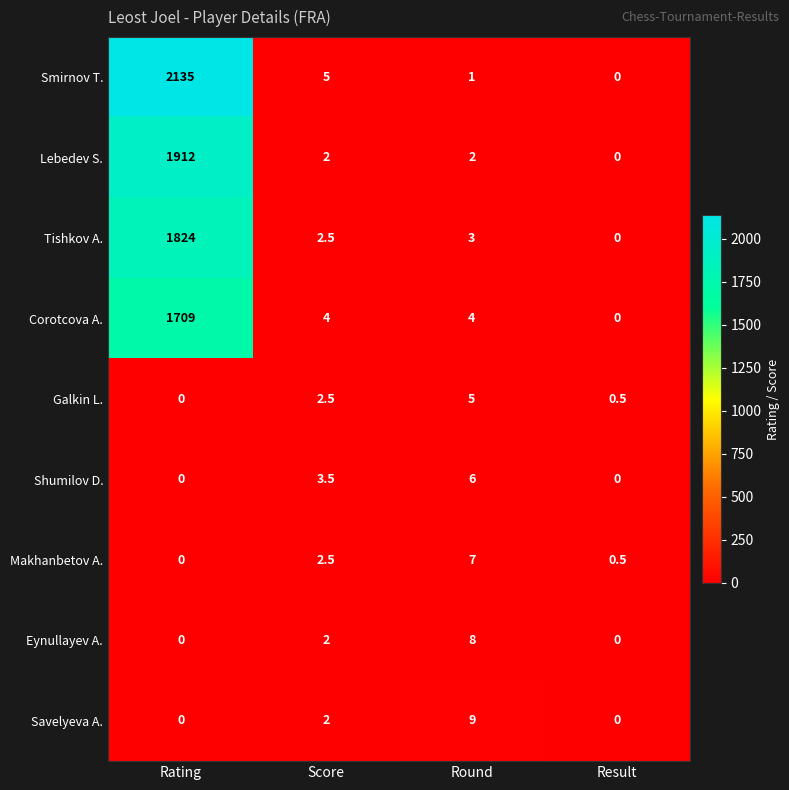

Which series changed the most between Rating and Score?

Smirnov T.